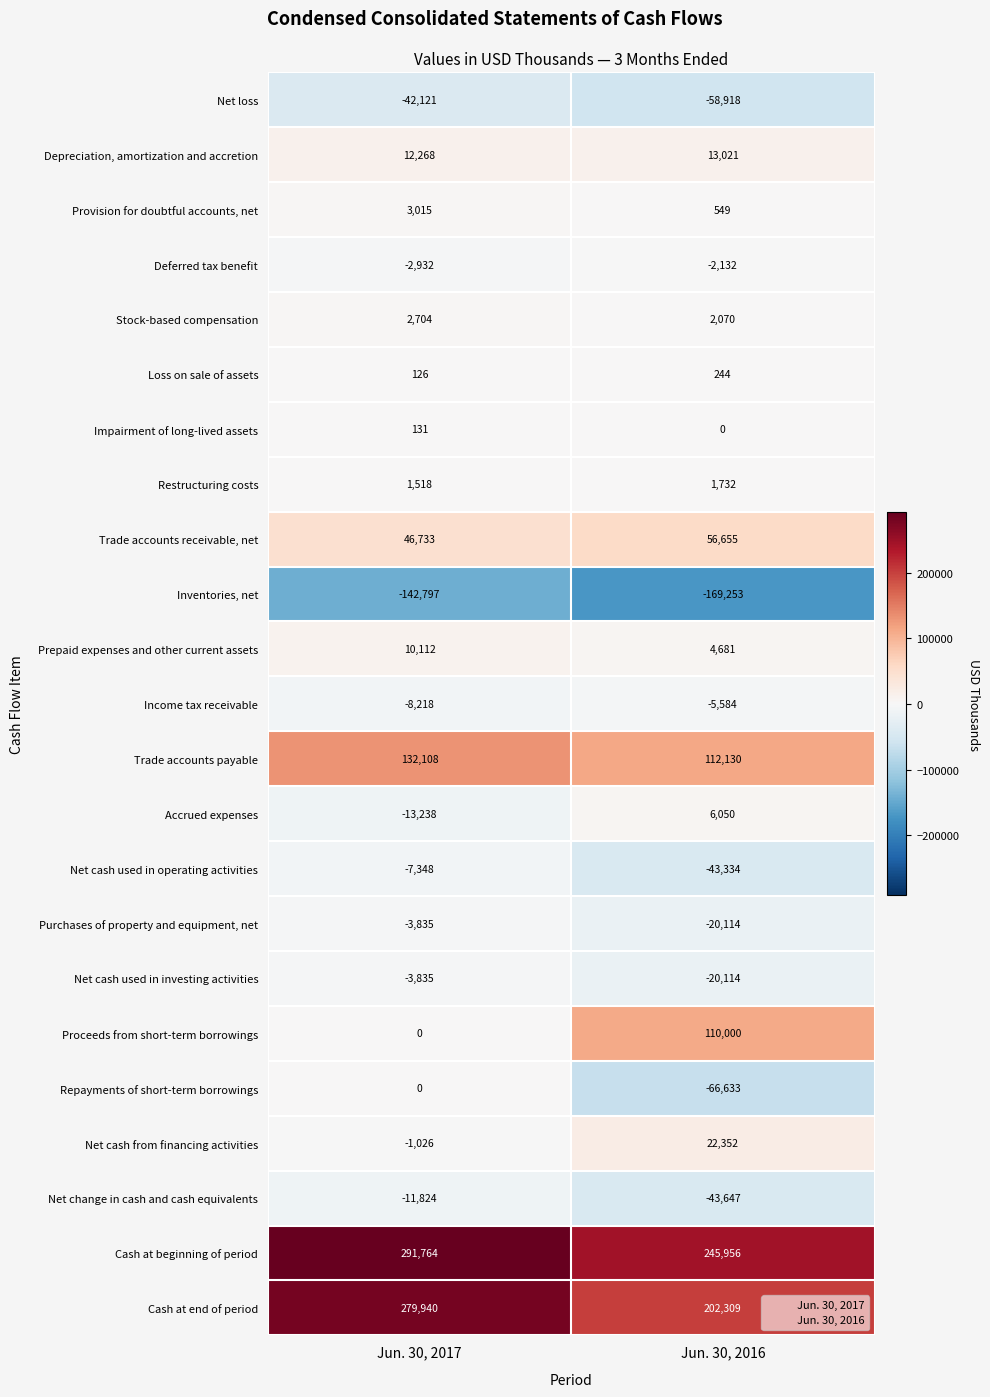

What is the highest value of the Stock-based compensation series?

2704